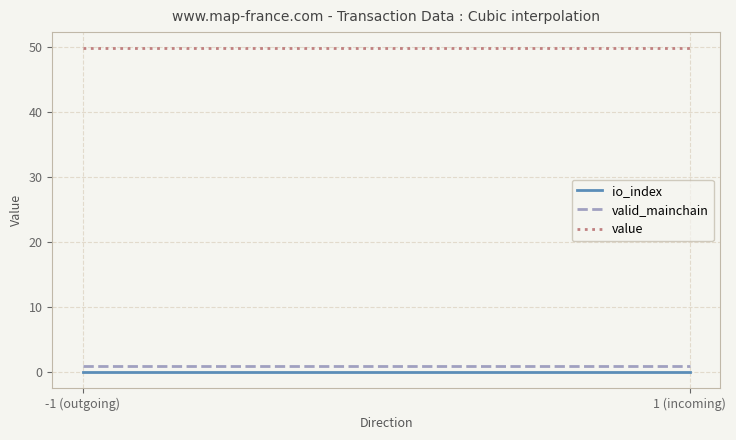

Is the value of io_index at -1 (outgoing) greater than the value of value at 1 (incoming)?

No